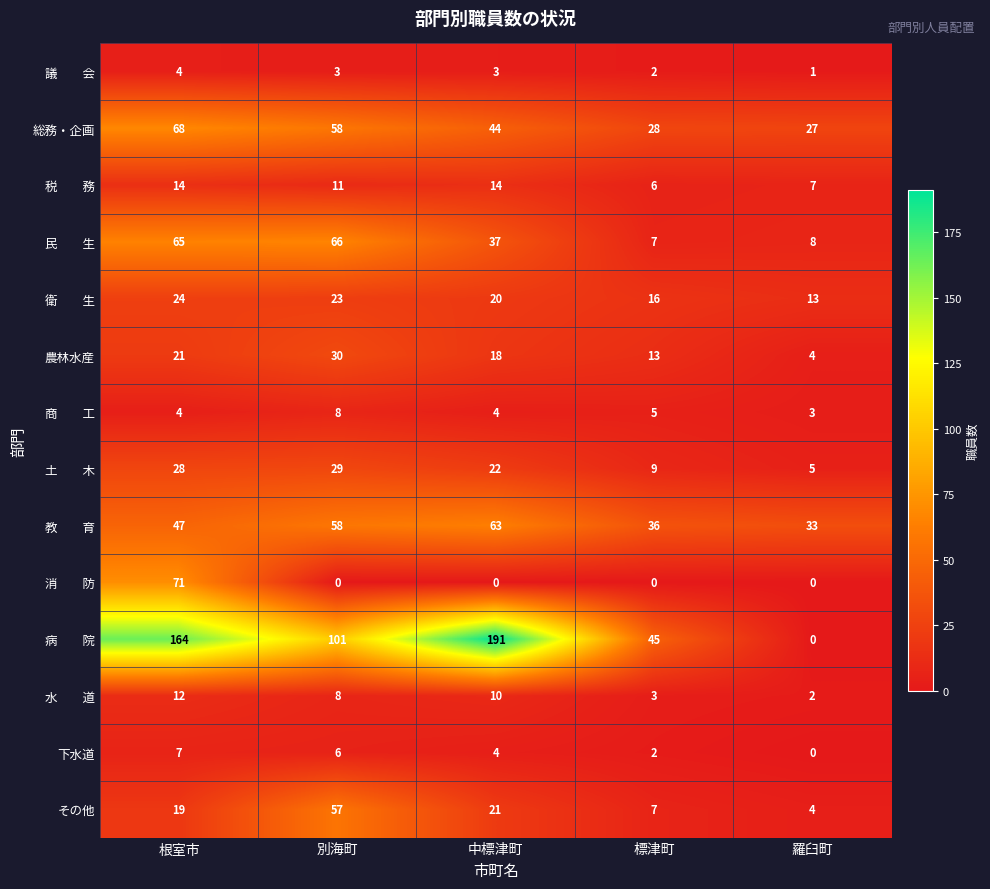

What is the greatest value displayed?

191